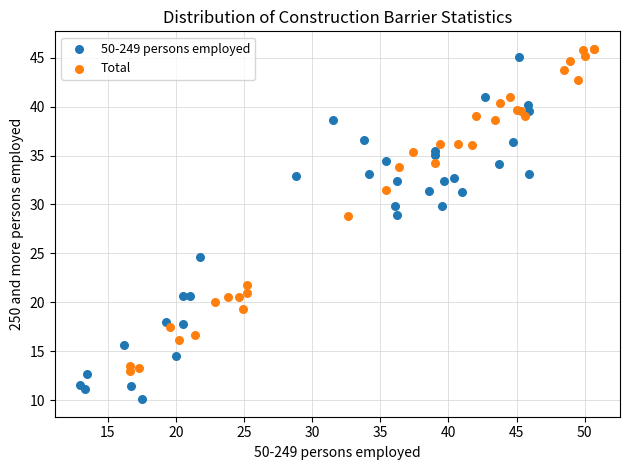

Which series contains the lowest Y value?

50-249 persons employed